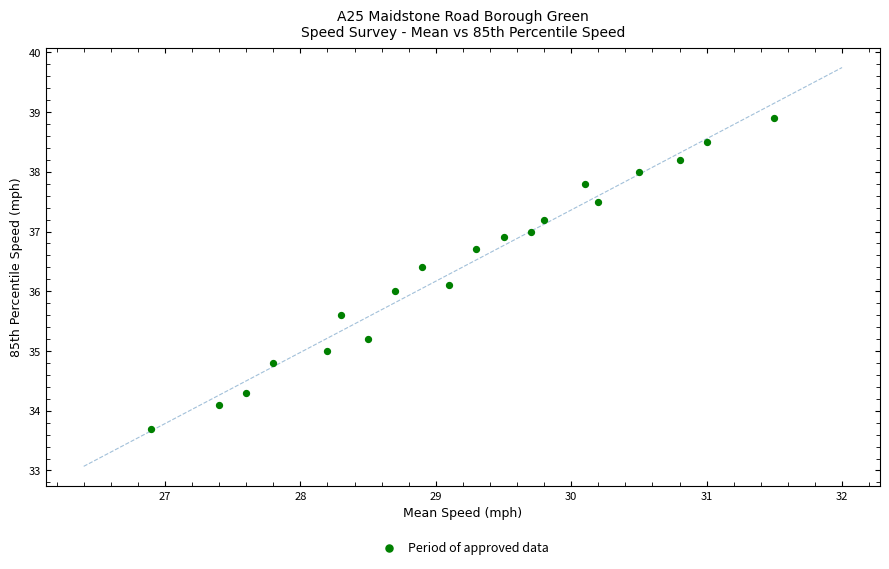

What is the range of X values (max minus min)?

4.6